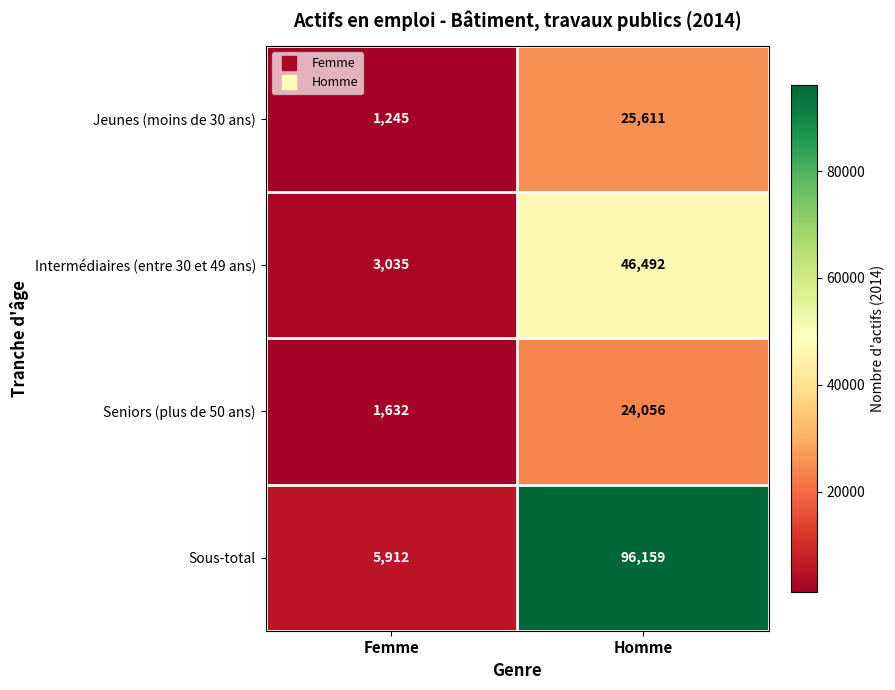

Where is Intermédiaires (entre 30 et 49 ans) nearest to the value 24763?

Femme